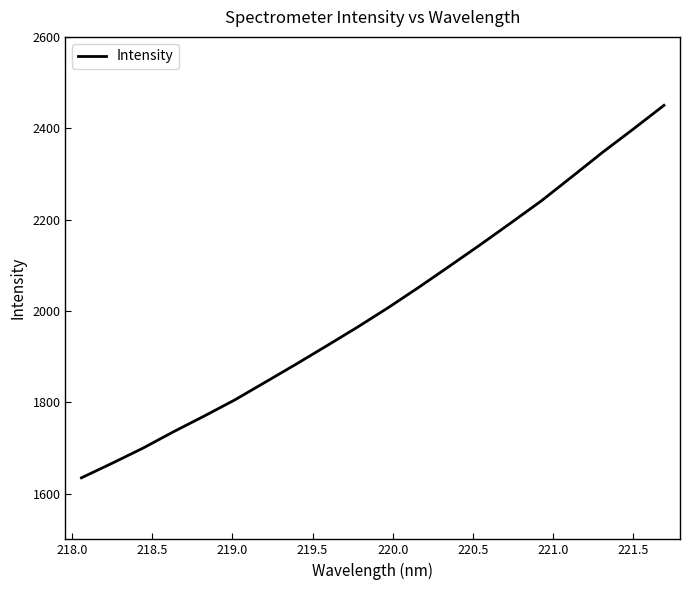

What is the sum of all values?

40153.5